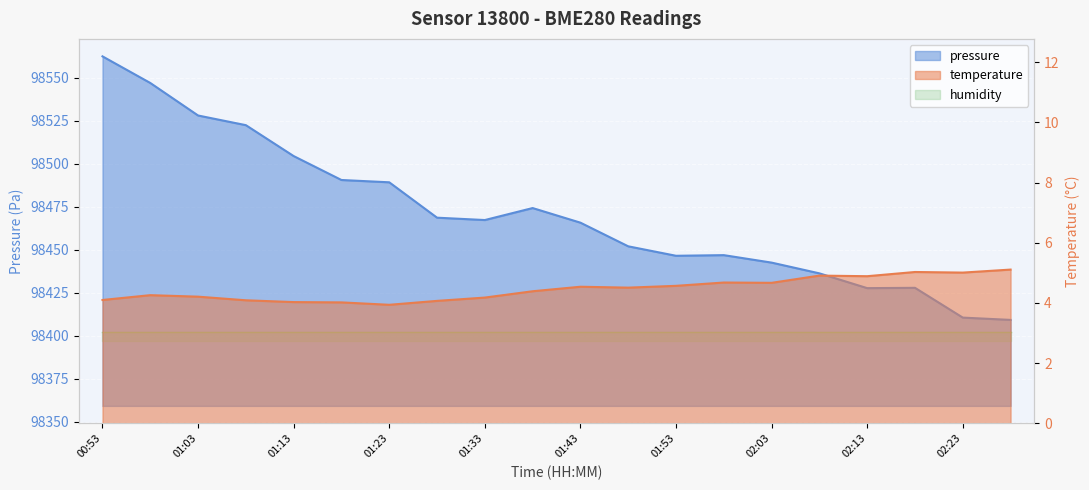

At 01:13, list the series in order from largest to smallest.

pressure, temperature